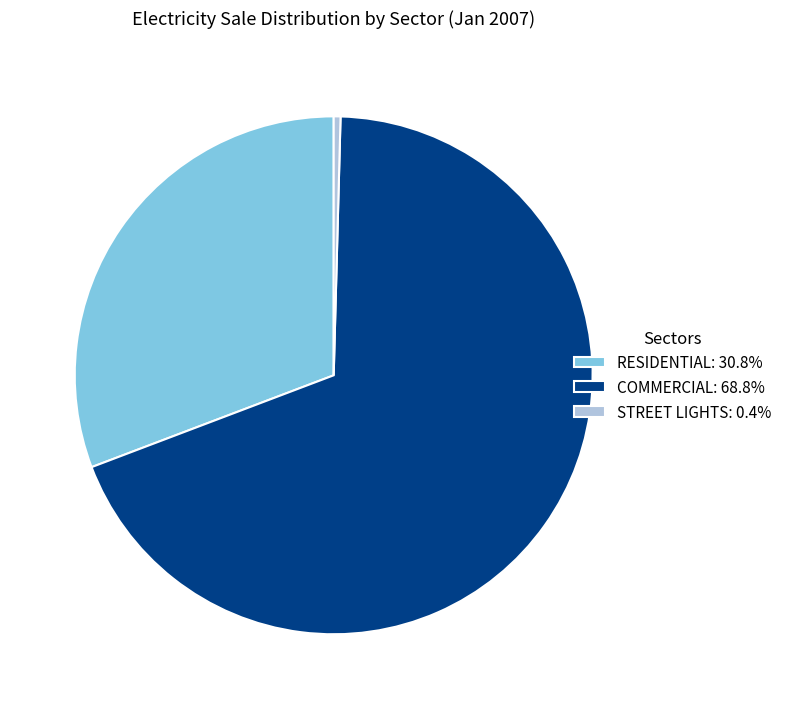

What is the ratio of the value at COMMERCIAL: 68.8% to the value at STREET LIGHTS: 0.4%?

162.4